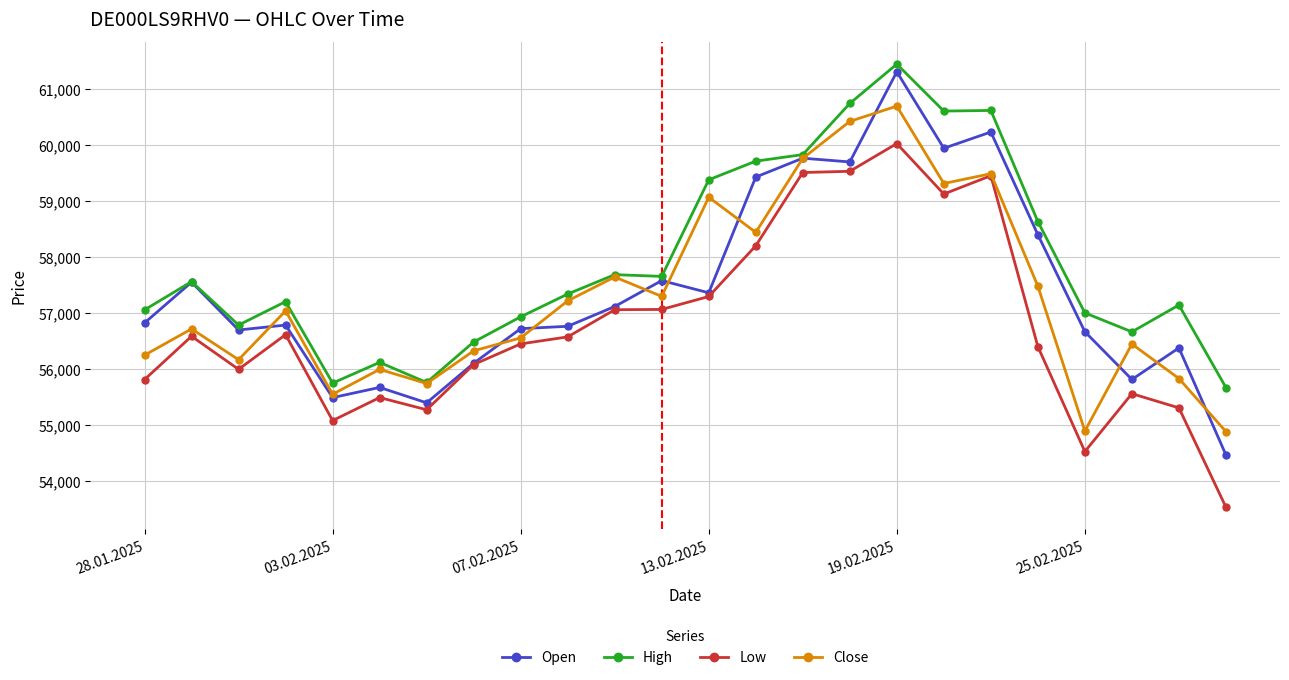

What is the difference between the maximum and second lowest values in the High series?

5694